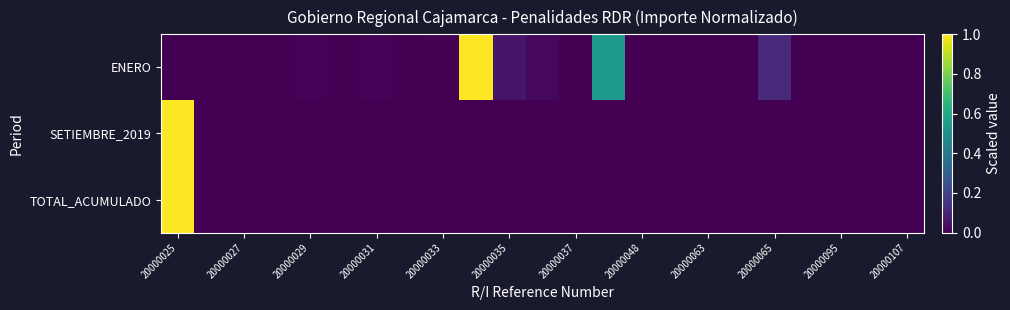

Which series has the largest total across all categories?

ENERO